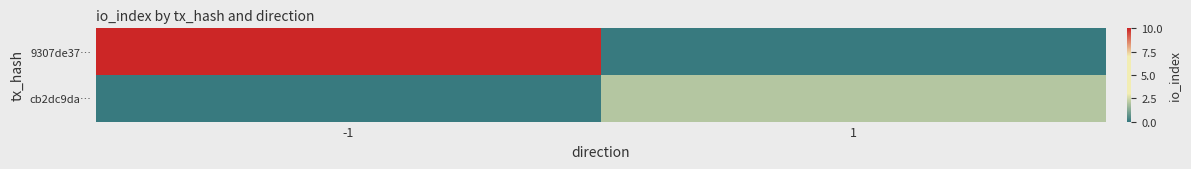

What is the spread (max minus min) of values at -1?

10